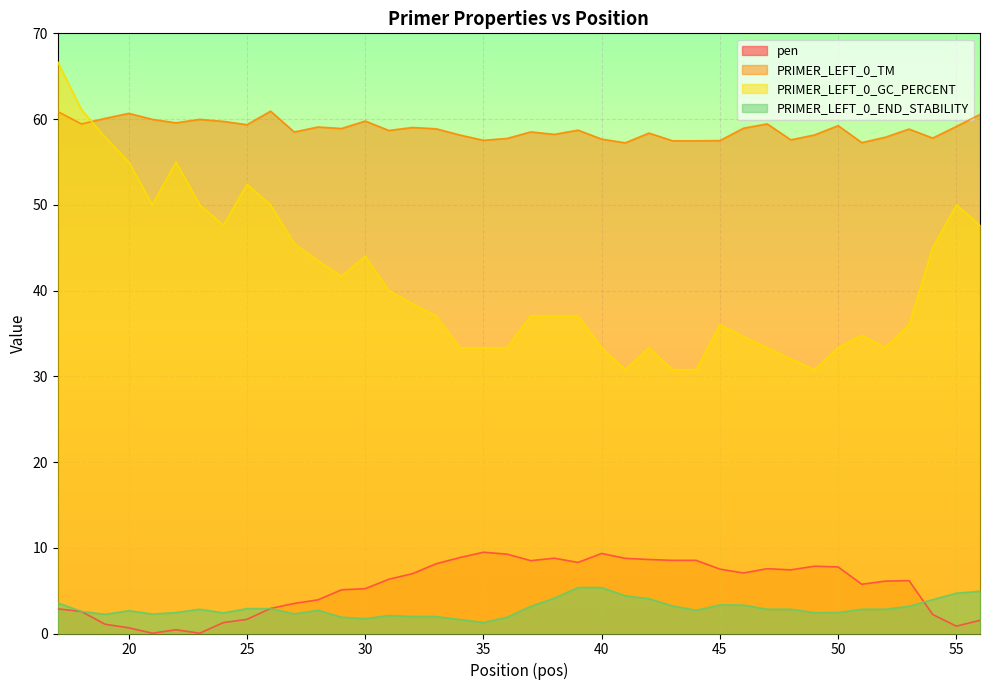

Which category has the lowest value in the PRIMER_LEFT_0_GC_PERCENT series?

41